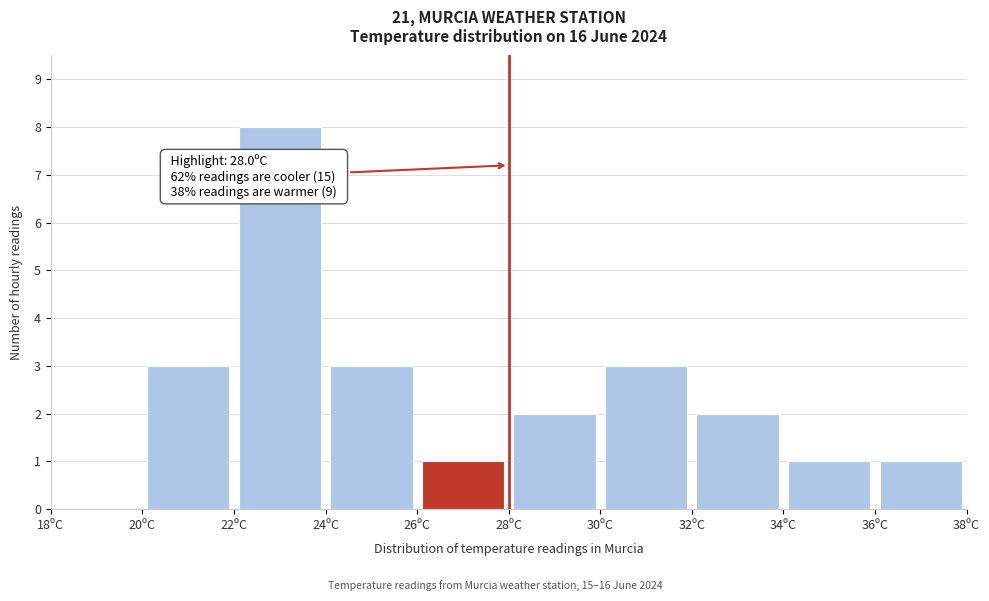

Which range on the x-axis has the tallest bar?

22 to 24